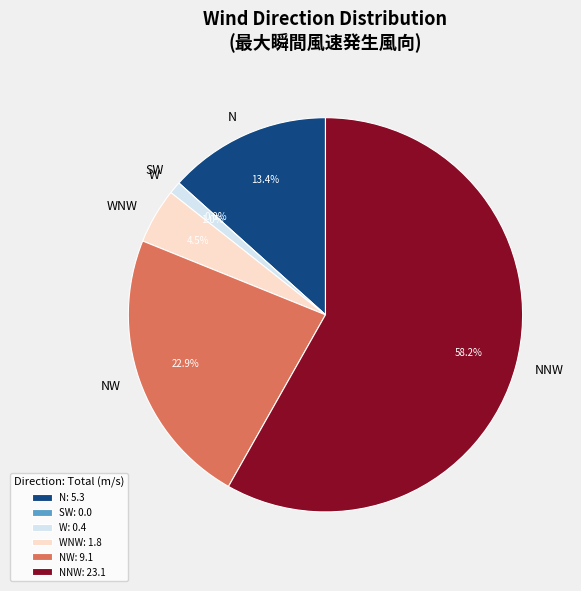

Do 13 and 1 together represent more than half of the pie?

No